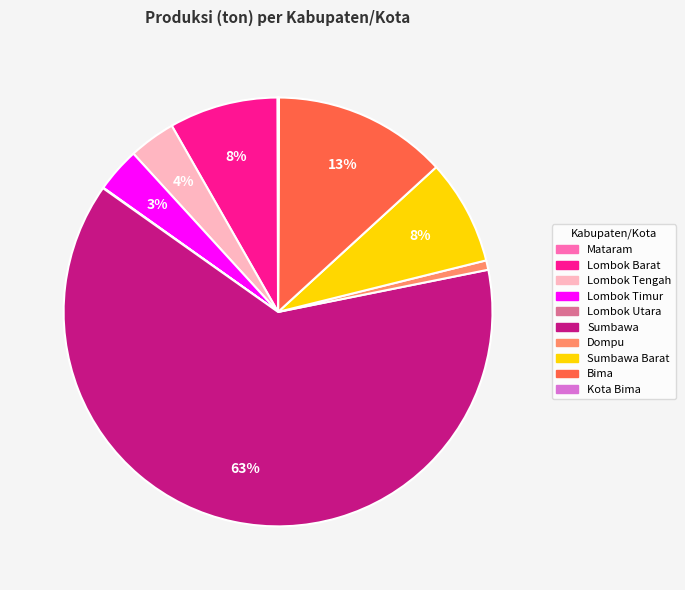

Do Sumbawa Barat and Dompu together represent more than half of the pie?

No